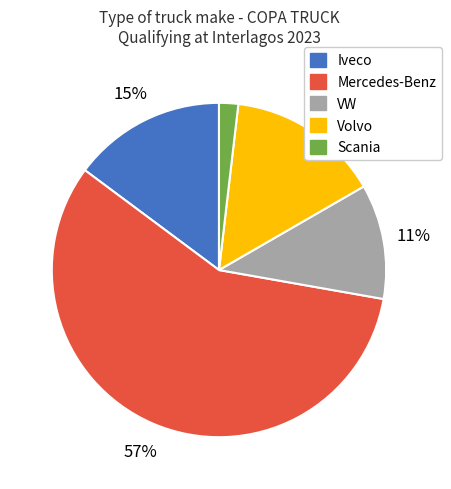

Does any single category account for the majority?

Yes